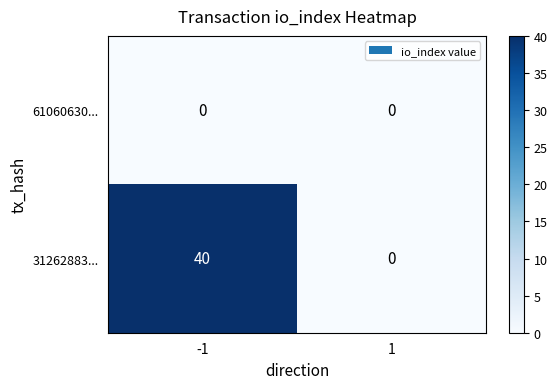

True or false: 31262883... has a value of 40 at -1.

True